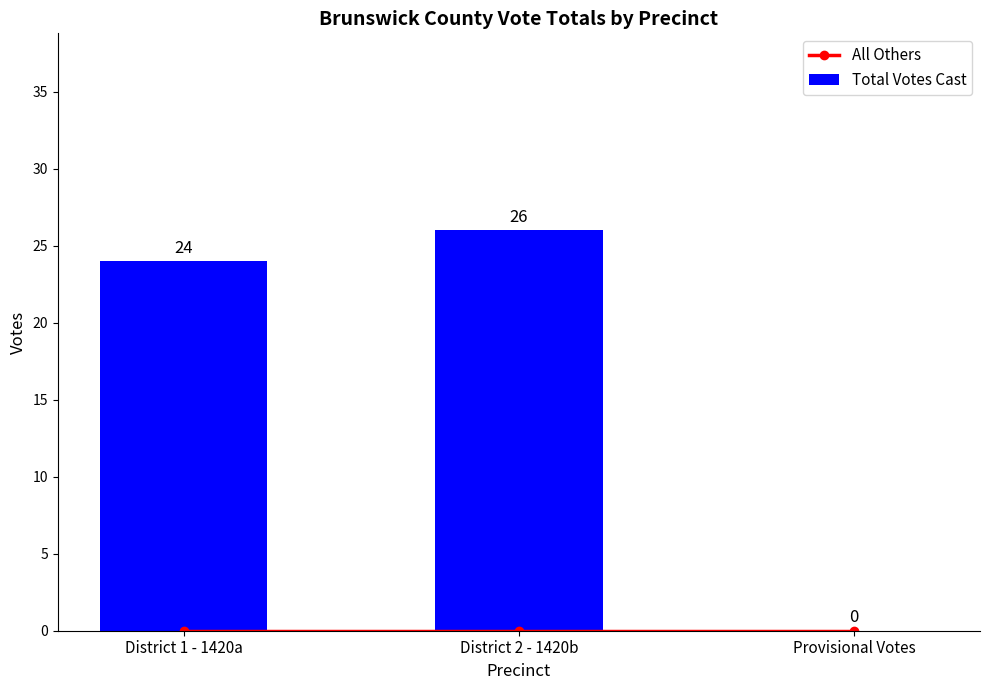

How many categories are shown in the chart?

3